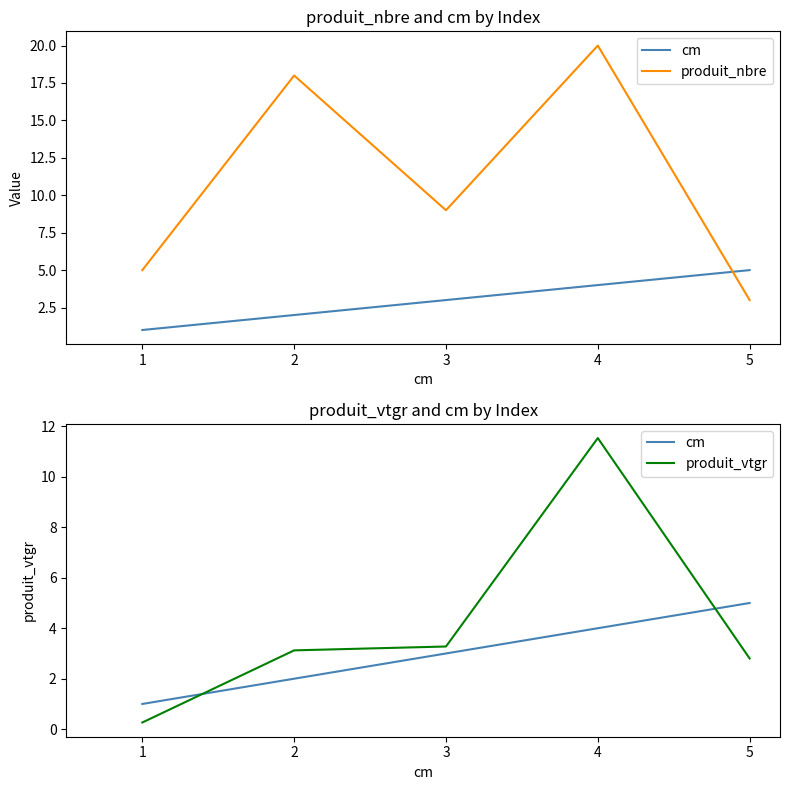

List the series in order of their peak value, lowest first.

cm, produit_vtgr, produit_nbre